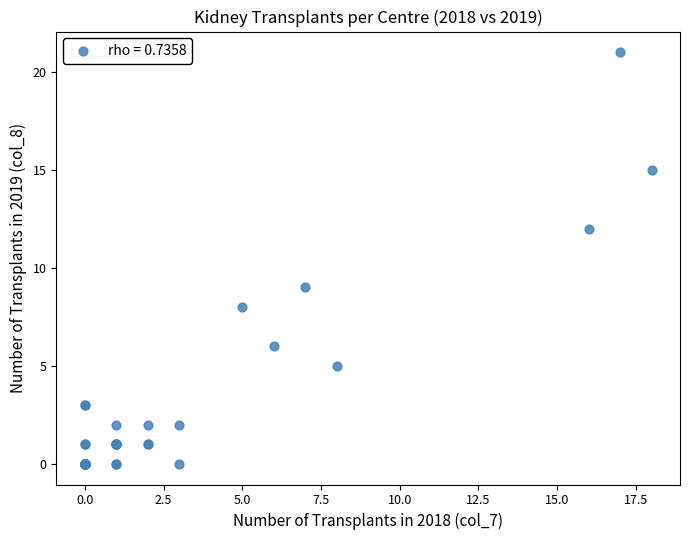

What Y value in the scatter plot is closest to 10?

9